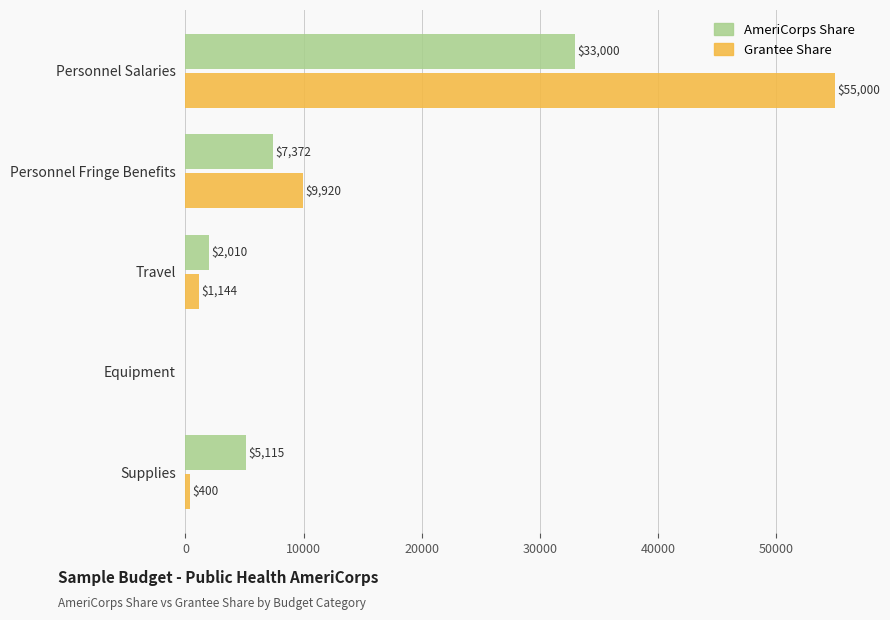

What is the maximum value for Grantee Share?

55000